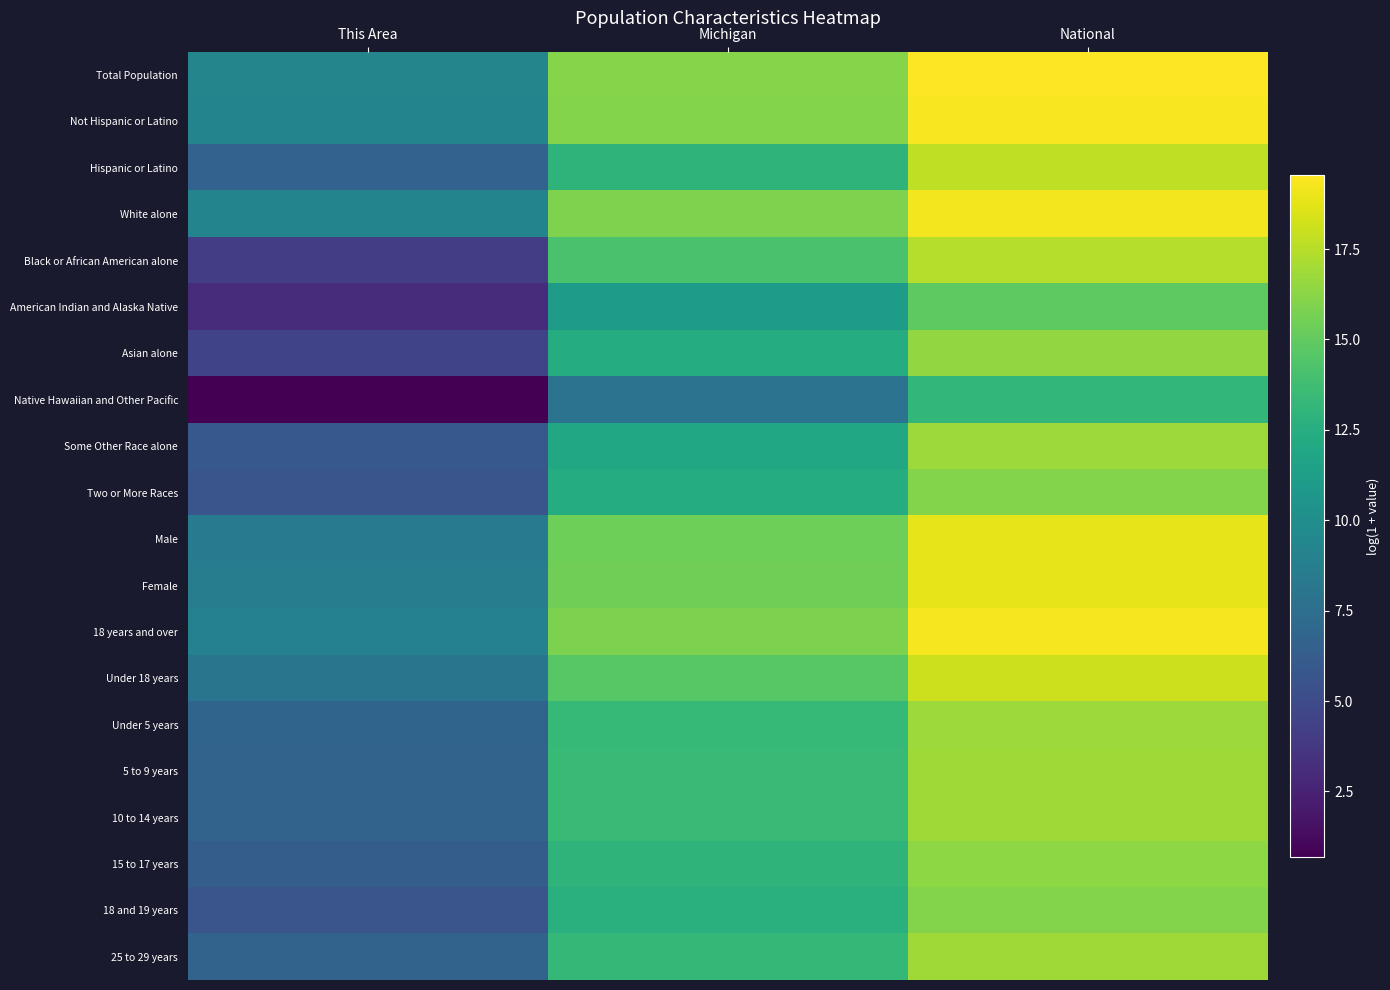

What is the maximum value shown in the chart?

19.5